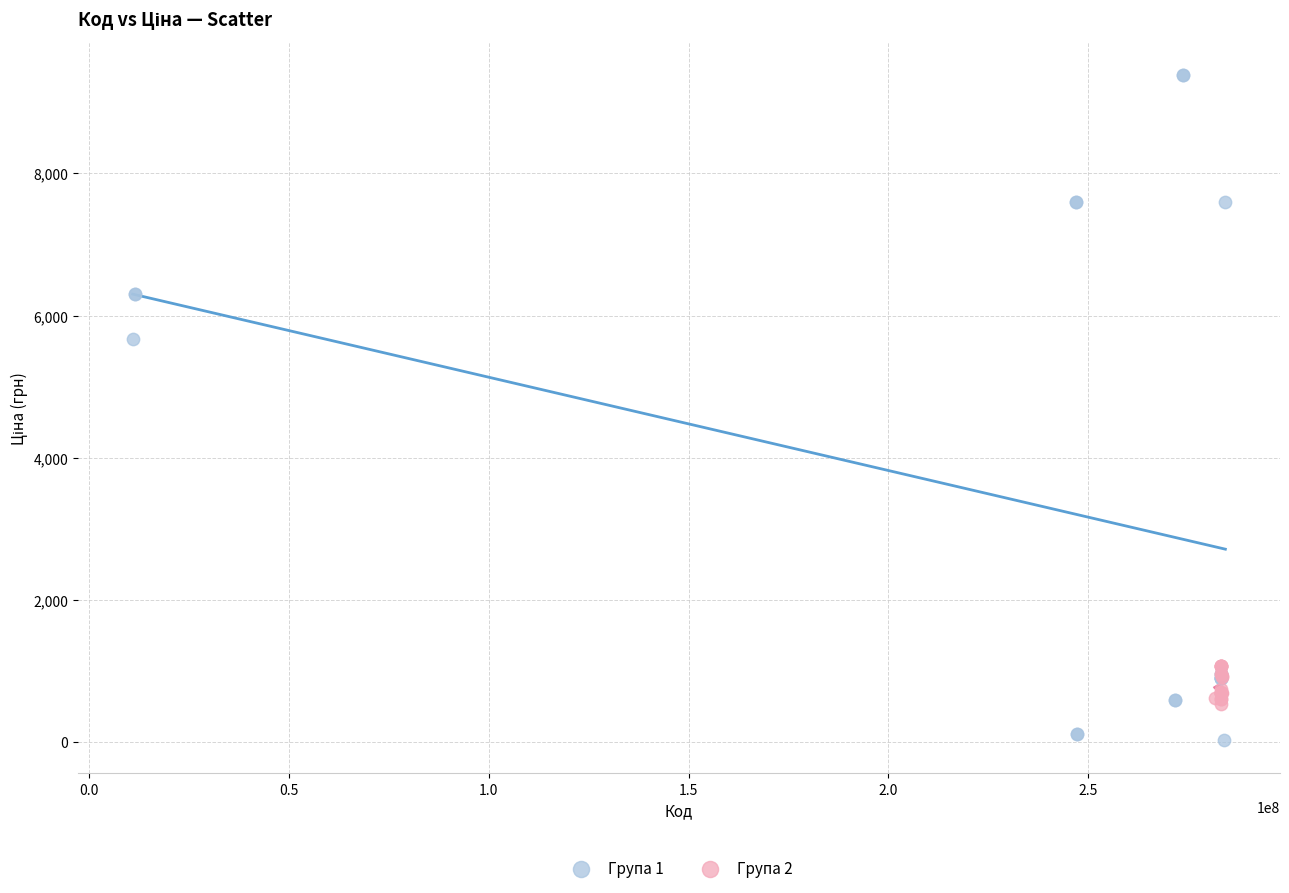

Which series reaches the maximum Y coordinate?

Група 1